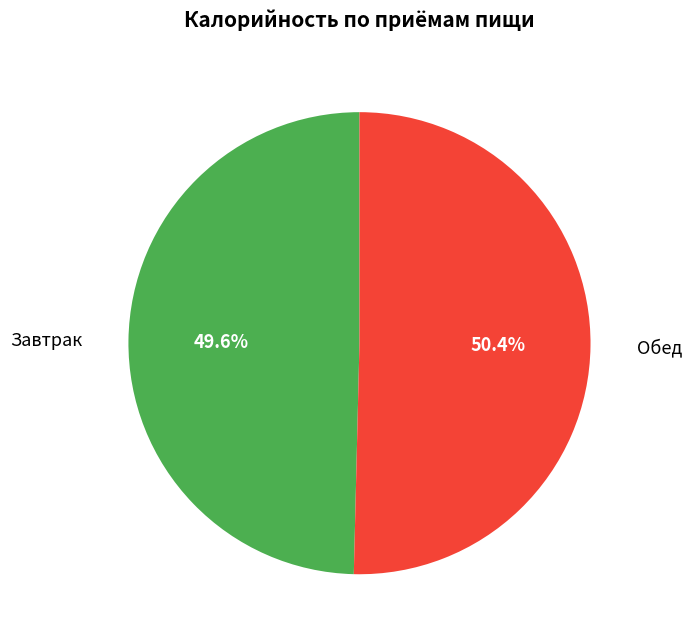

To the nearest percent, what is the difference between the Завтрак and Обед slice percentages?

1%